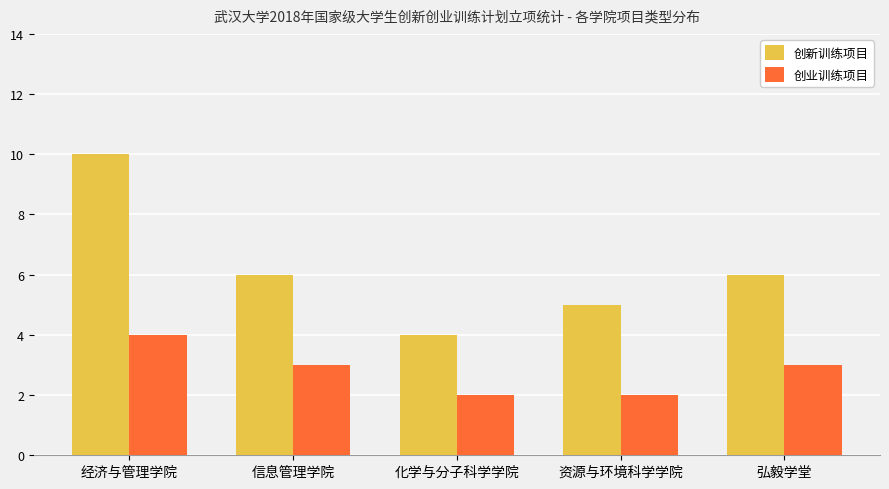

What is the average value of the 创业训练项目 series?

3